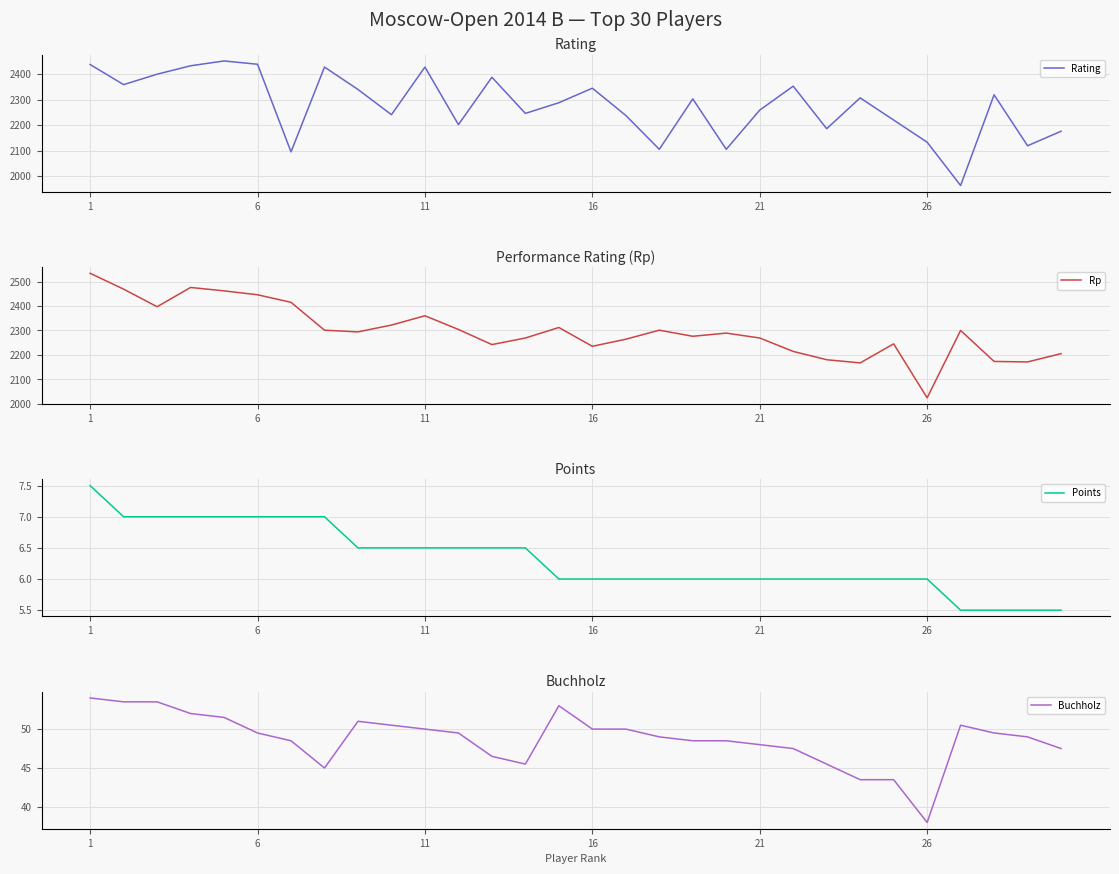

At which label does Buchholz first exceed 49?

1